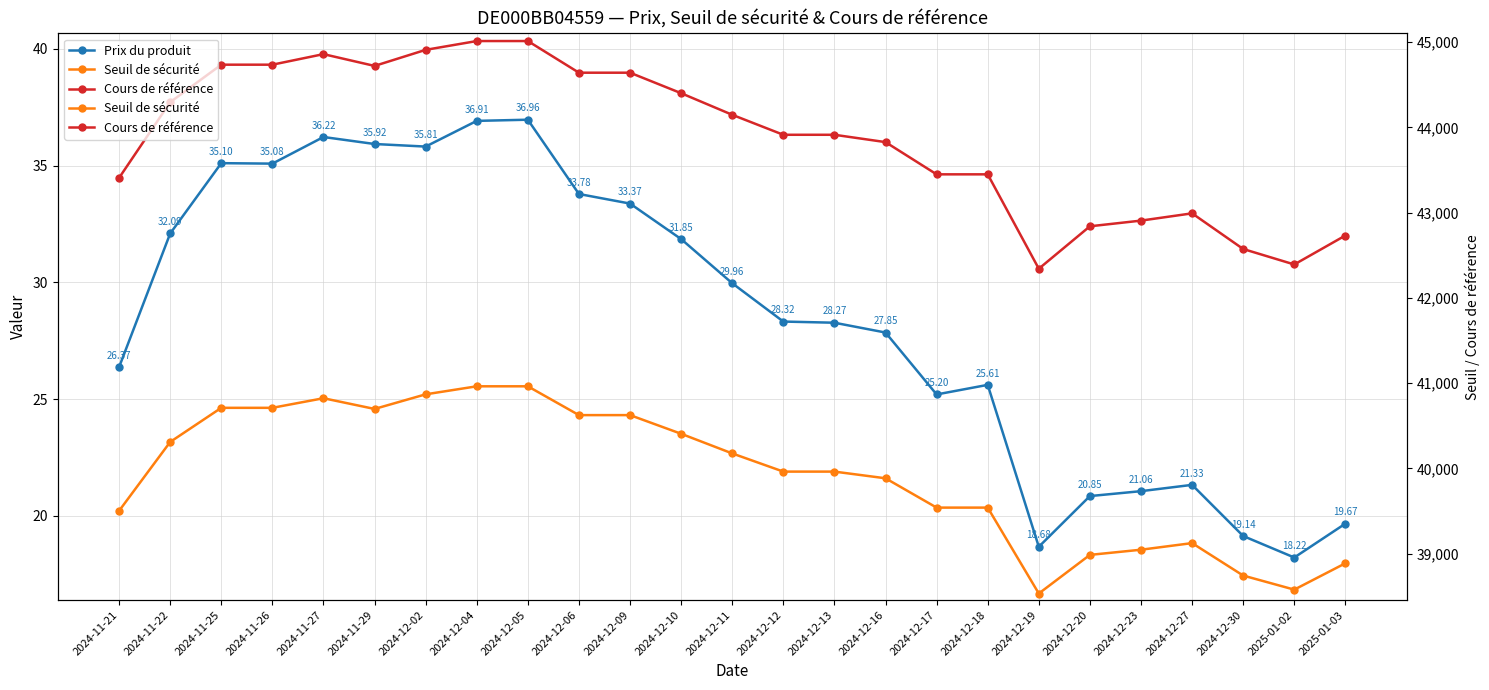

Which series changed the most between 2024-12-18 and 2024-12-30?

Cours de référence